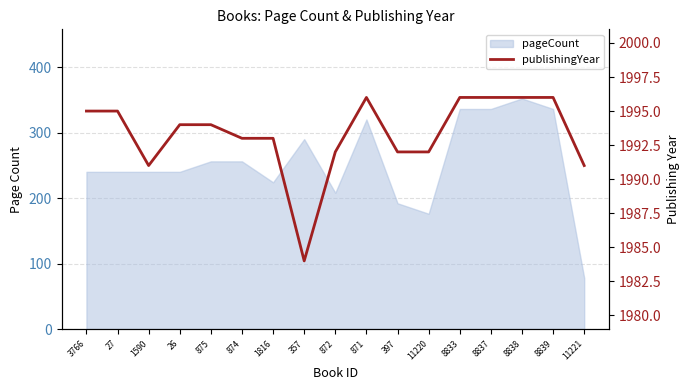

List the labels in order of value, smallest first.

357, 1590, 11221, 872, 397, 11220, 874, 1816, 26, 875, 3766, 27, 871, 8833, 8837, 8838, 8839